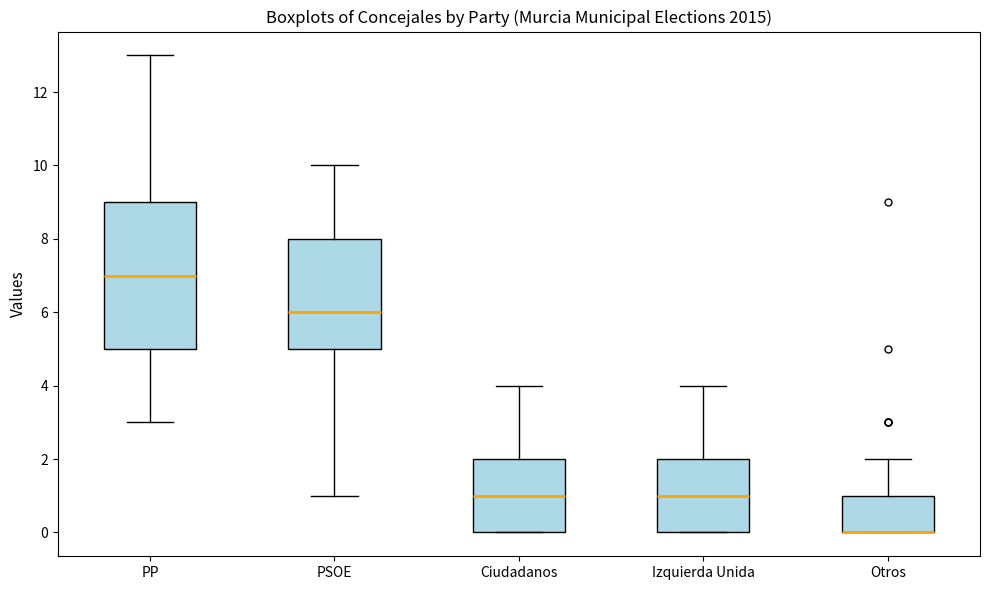

Where does the lower whisker of the box for PSOE end on the y-axis? The values are not printed on the chart, so give them approximately, as read against the axis.

1